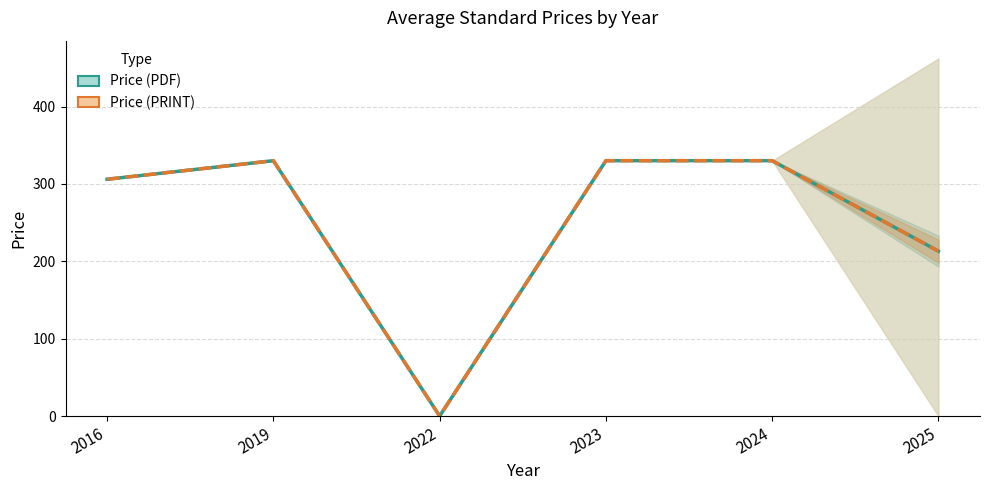

Is the value of Price (PDF) at 2016 greater than the value of Price (PRINT) at 2022?

Yes